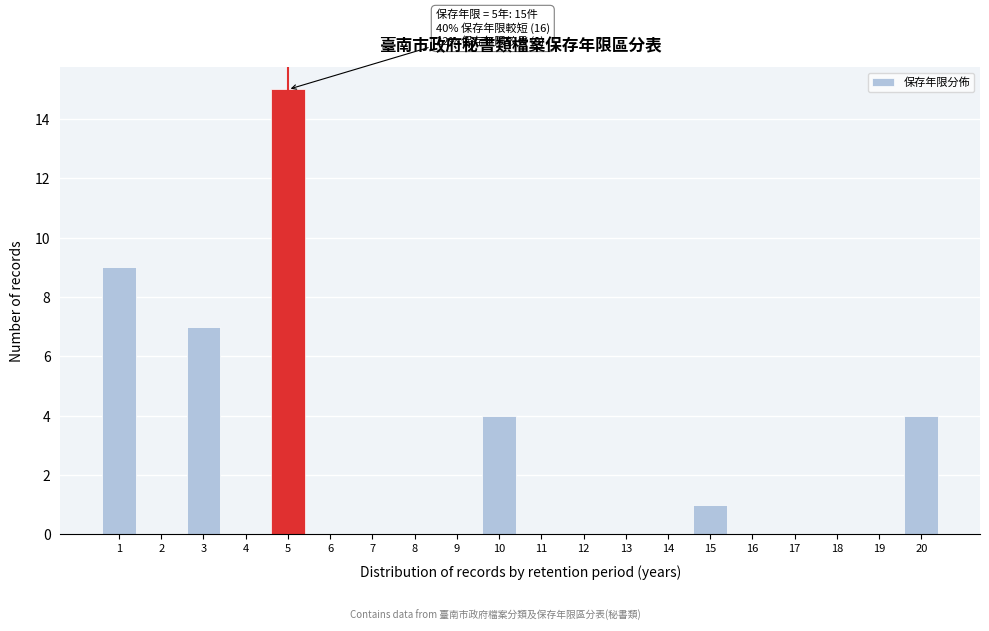

Reading right to left, list all the values displayed in this chart.

20=4	19=0	18=0	17=0	16=0	15=1	14=0	13=0	12=0	11=0	10=4	9=0	8=0	7=0	6=0	5=15	4=0	3=7	2=0	1=9